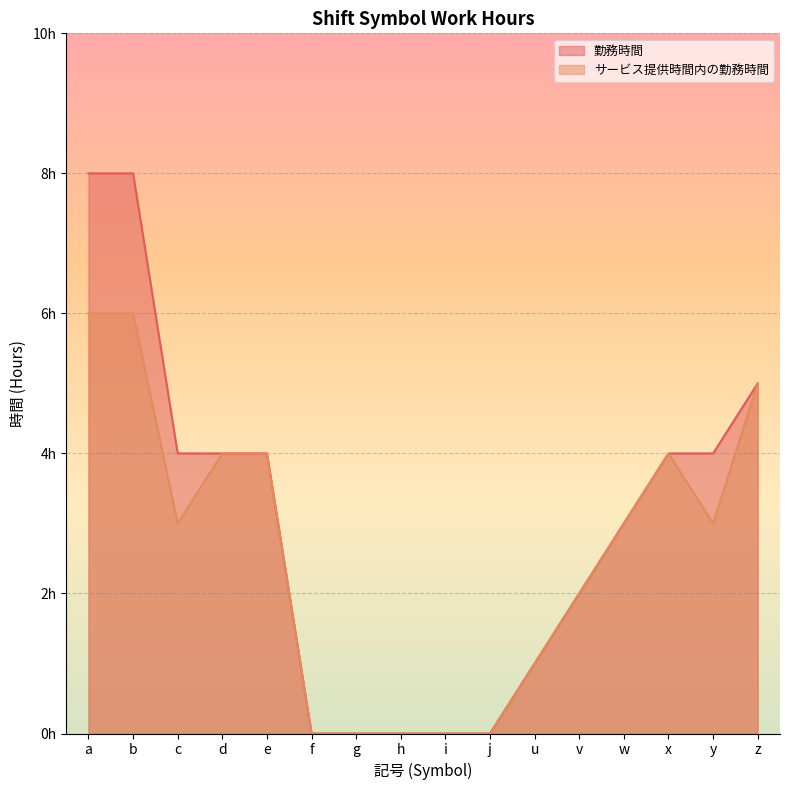

Rank the series at y from lowest to highest value.

サービス提供時間内の勤務時間, 勤務時間